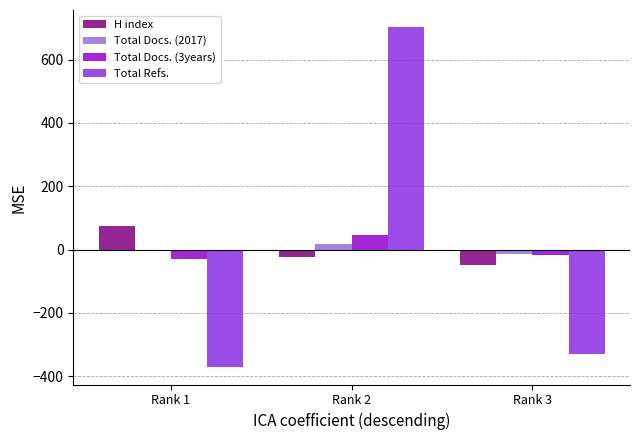

What are all the series names shown in the legend?

H index, Total Docs. (2017), Total Docs. (3years), Total Refs.